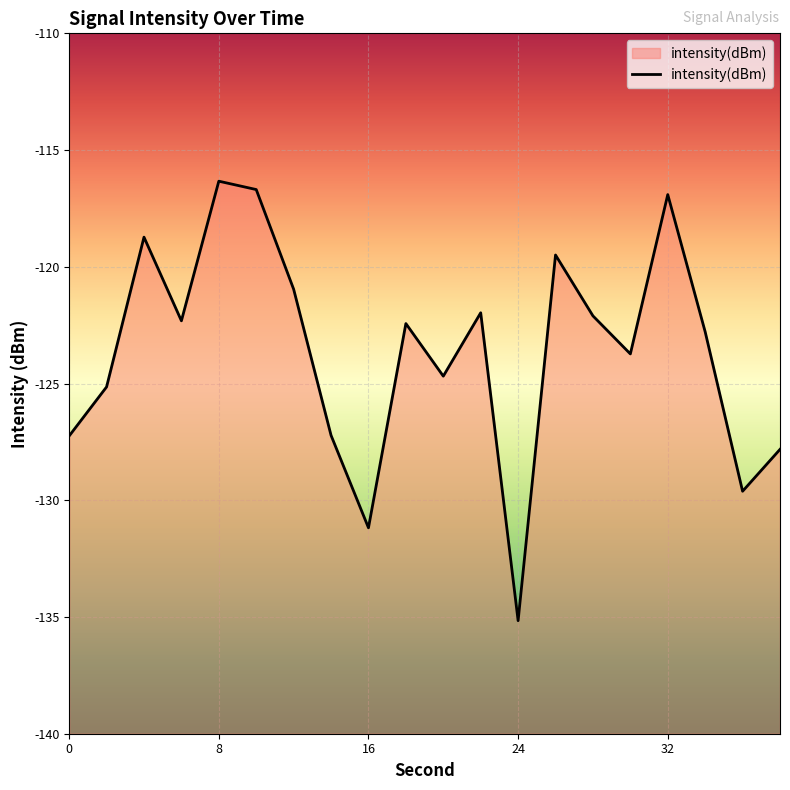

The chart shows a value of -41.5 at 16. True or false?

False